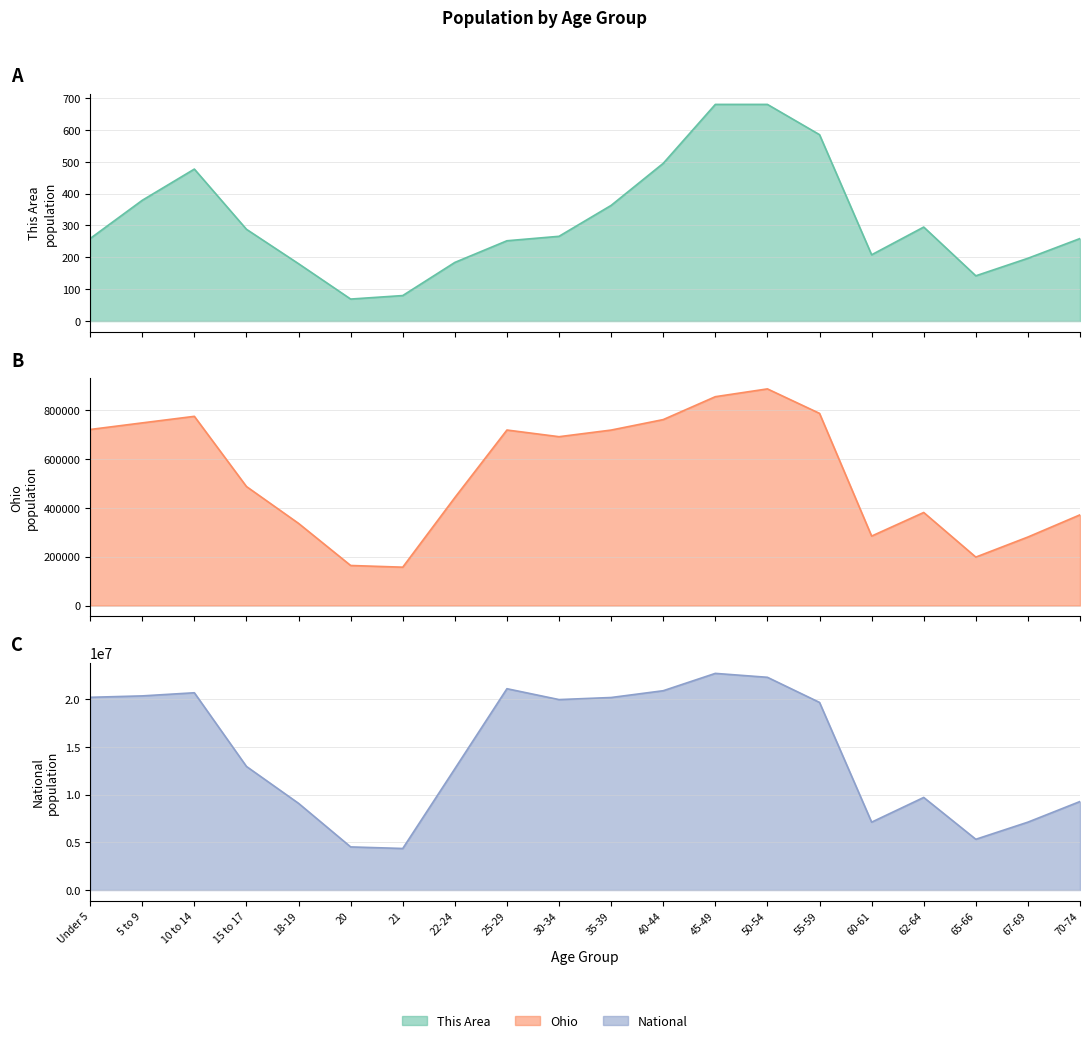

What is the label of the 18th point from the left?

65-66